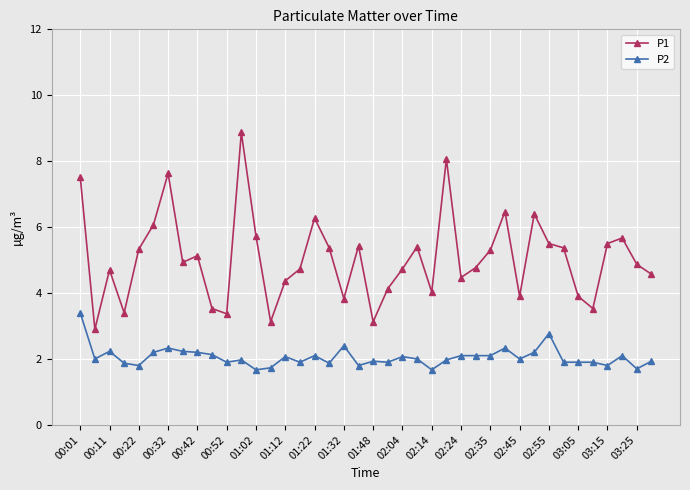

What is the value of the P1 point at the 38th from the left?

5.7